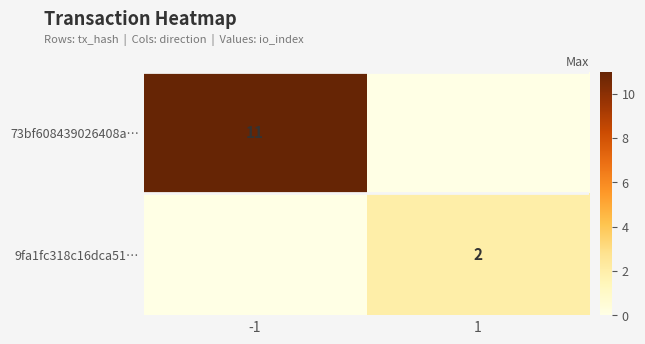

What is the total value across all series at 1?

2